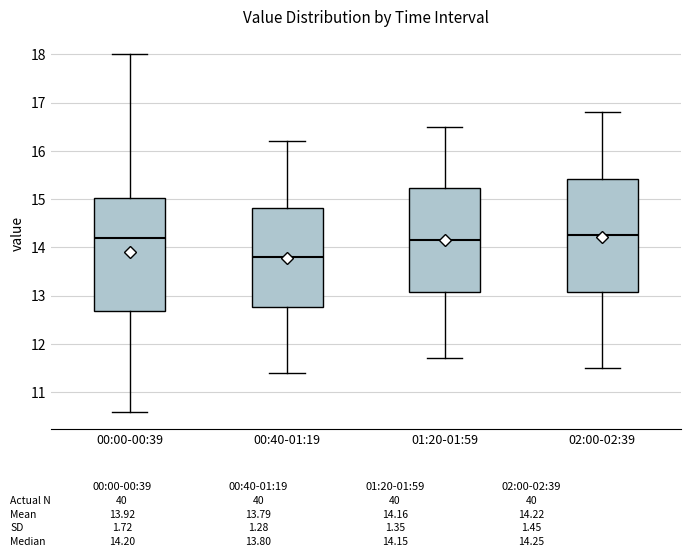

Reading left to right, transcribe this box plot: for each box, give where its median line is, the range the box spans, and where its two whiskers end, as read against the y-axis. The values are not printed on the chart, so give them approximately, as read against the axis.

00:00-00:39: median 14.2, box 12.7 to 15.0, whiskers 10.6 to 18.0
00:40-01:19: median 13.8, box 12.8 to 14.8, whiskers 11.4 to 16.2
01:20-01:59: median 14.2, box 13.1 to 15.2, whiskers 11.7 to 16.5
02:00-02:39: median 14.3, box 13.1 to 15.4, whiskers 11.5 to 16.8